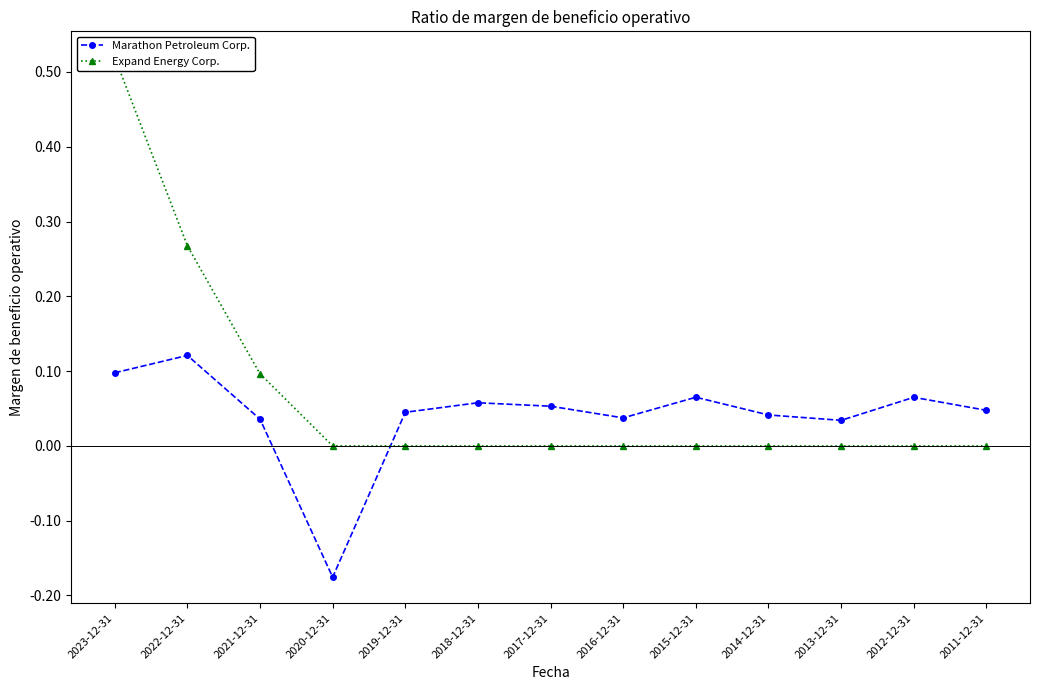

Which series ends up on top after the final intersection of Marathon Petroleum Corp. and Expand Energy Corp.?

Marathon Petroleum Corp.